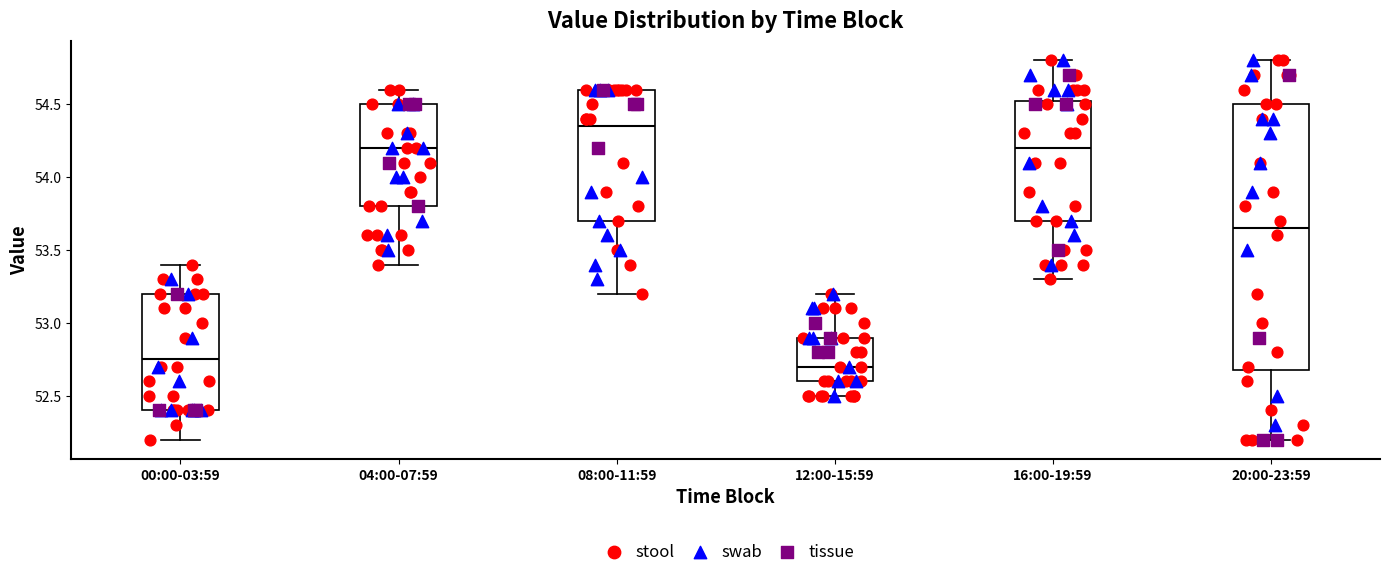

Comparing the boxes themselves (not the whiskers), which one is the tallest?

20:00-23:59